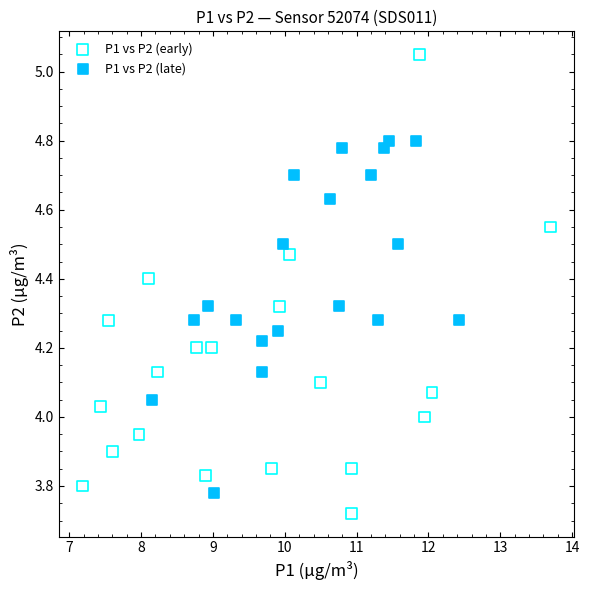

Which series has the largest Y range (max minus min)?

P1 vs P2 (early)